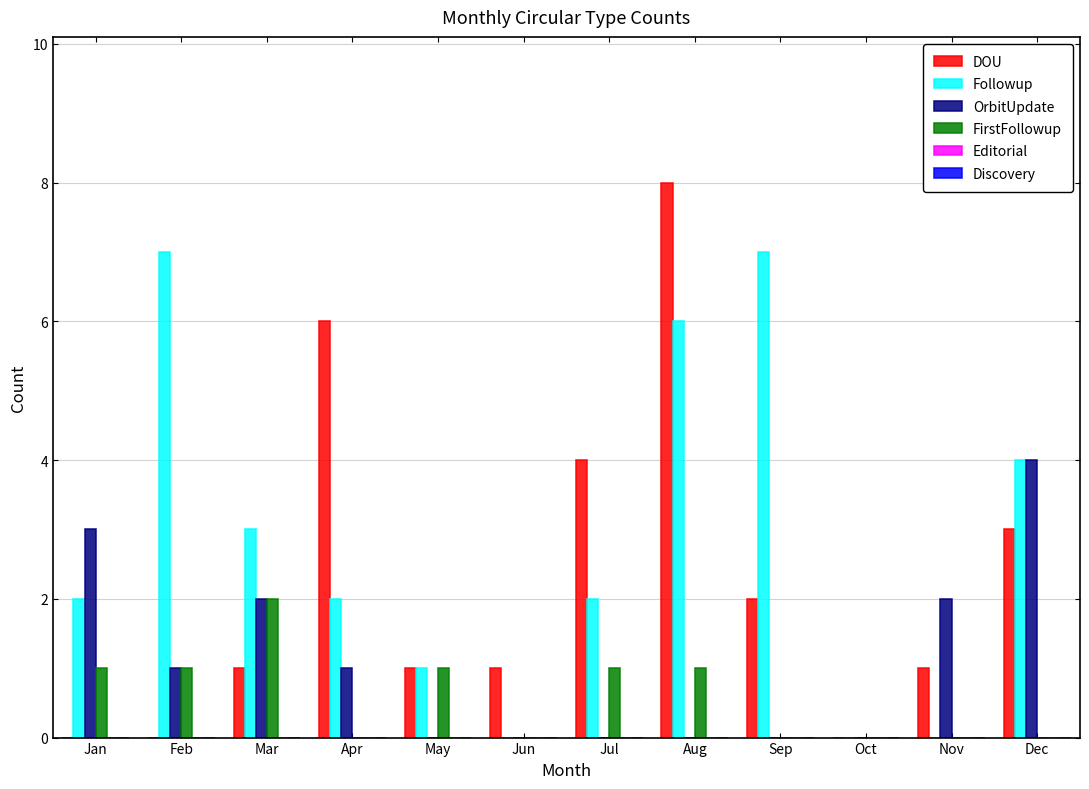

At which label is Followup closest to 3?

Mar